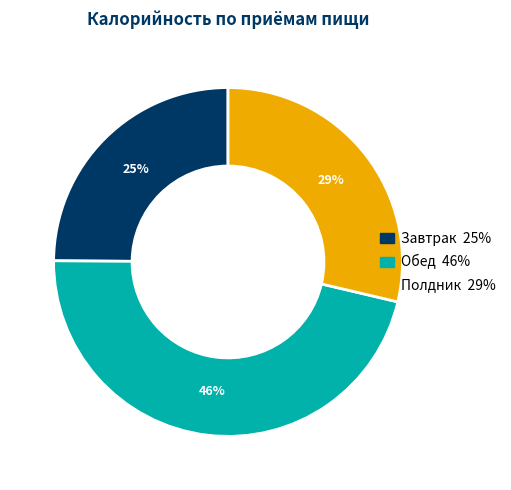

Is Обед the majority of the pie?

No